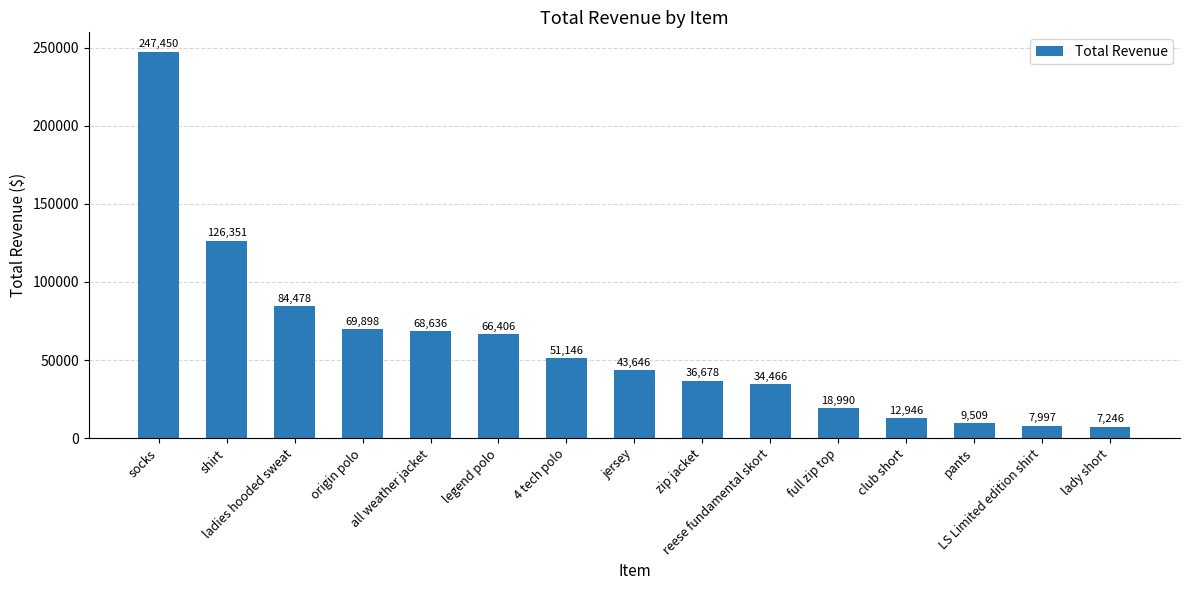

True or false: the data shows 51145.9 at 4 tech polo.

True